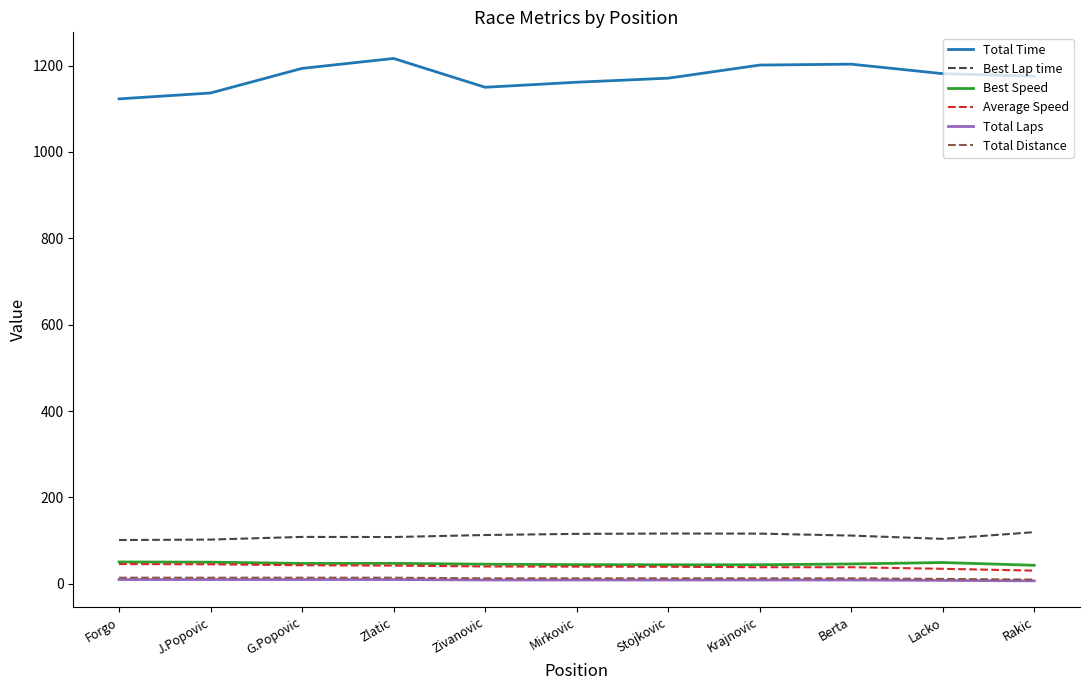

Which series has the largest total across all categories?

Total Time